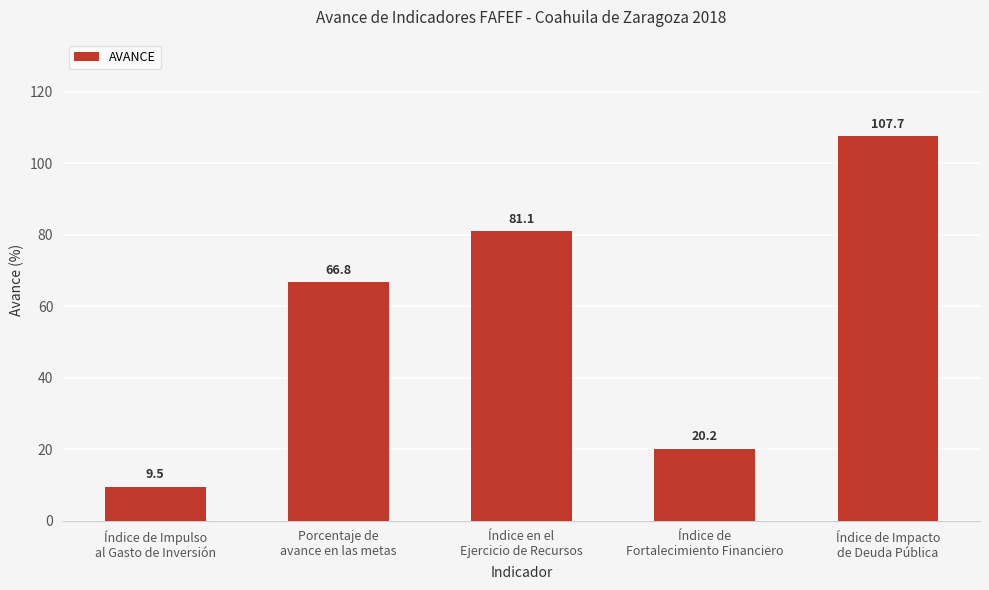

What is the difference between the maximum and minimum values?

98.2